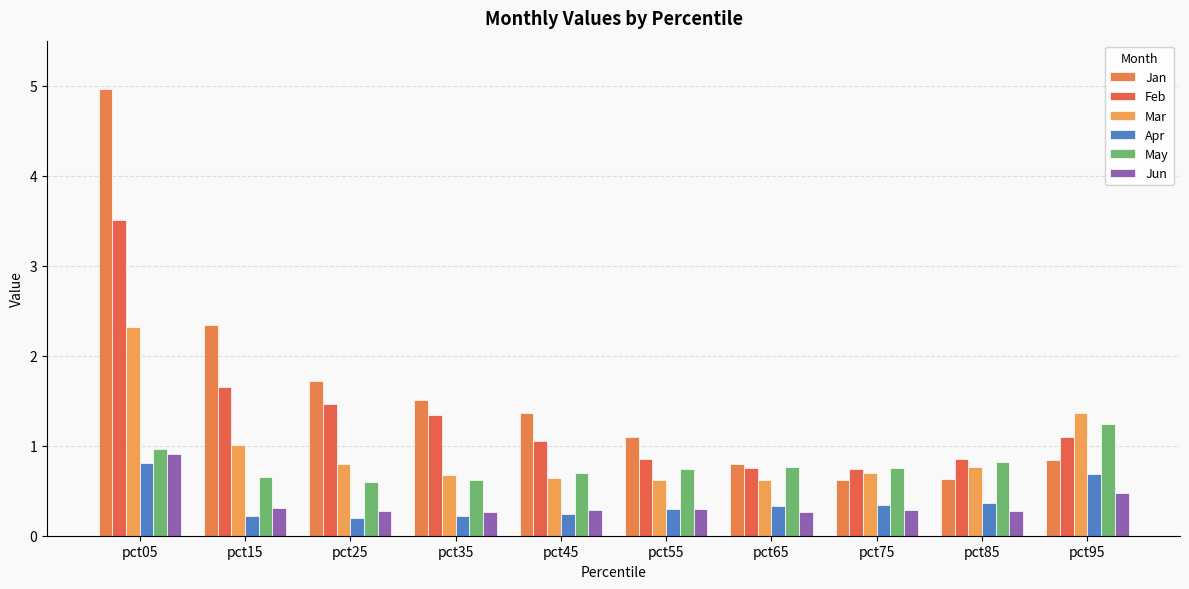

Reading right to left, transcribe all the data shown in this chart.

Jan: 0.8	0.6	0.6	0.8	1.1	1.4	1.5	1.7	2.3	5.0
Feb: 1.1	0.8	0.7	0.8	0.9	1.1	1.3	1.5	1.6	3.5
Mar: 1.4	0.8	0.7	0.6	0.6	0.6	0.7	0.8	1.0	2.3
Apr: 0.7	0.4	0.3	0.3	0.3	0.2	0.2	0.2	0.2	0.8
May: 1.2	0.8	0.8	0.8	0.7	0.7	0.6	0.6	0.7	1.0
Jun: 0.5	0.3	0.3	0.3	0.3	0.3	0.3	0.3	0.3	0.9